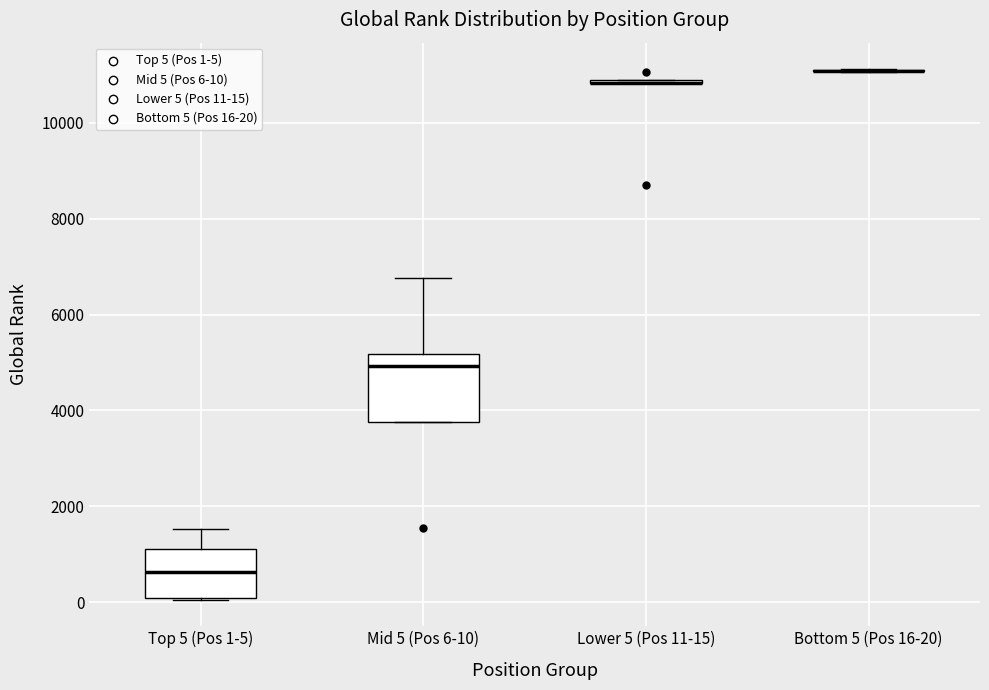

Comparing the boxes themselves (not the whiskers), which one is the tallest?

Mid 5 (Pos 6-10)